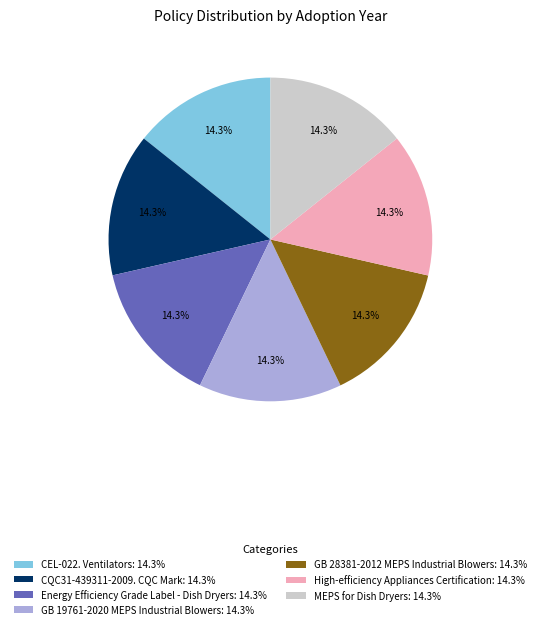

Does High-efficiency Appliances Certification: 14.3% represent more than half of the total?

No